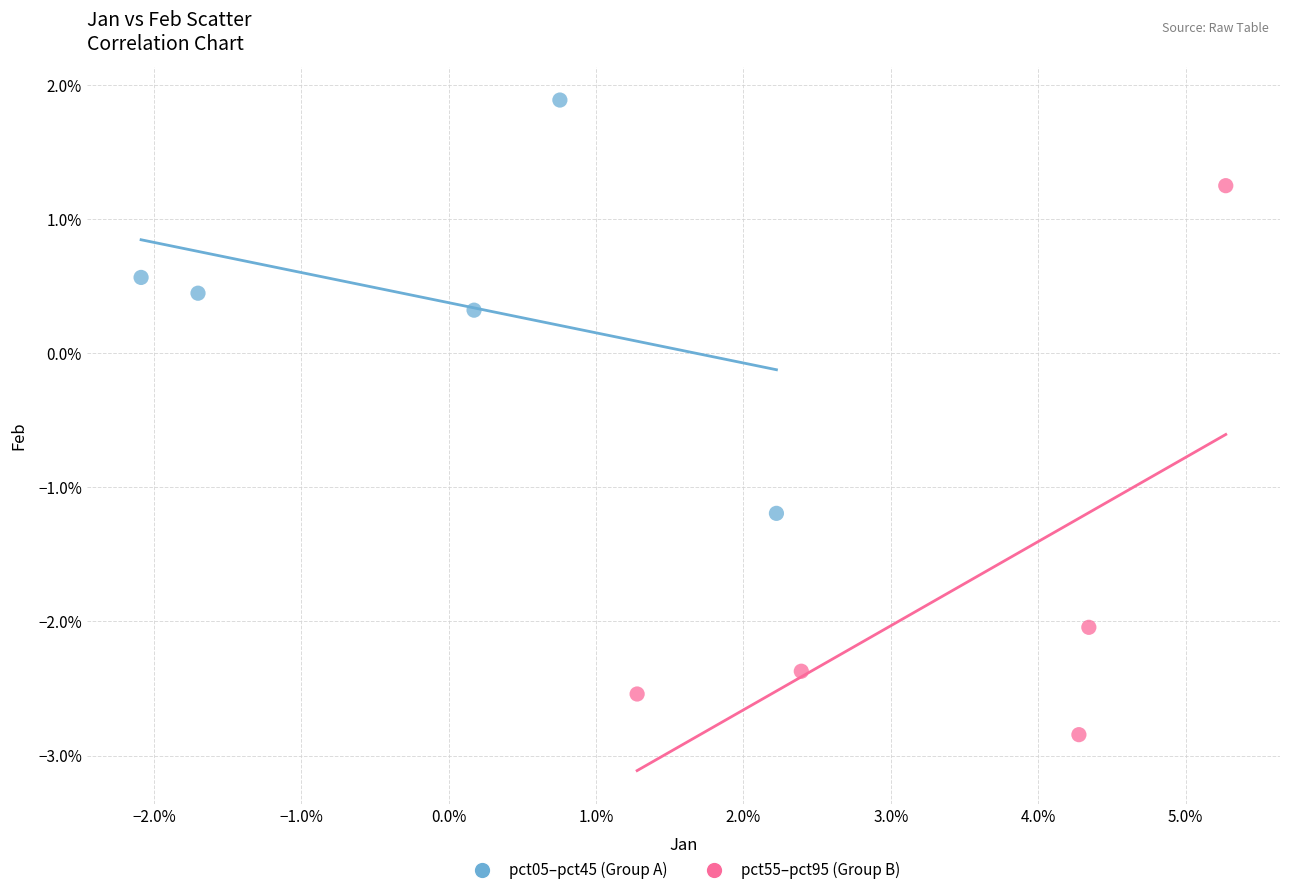

Which series reaches the maximum Y coordinate?

pct05–pct45 (Group A)